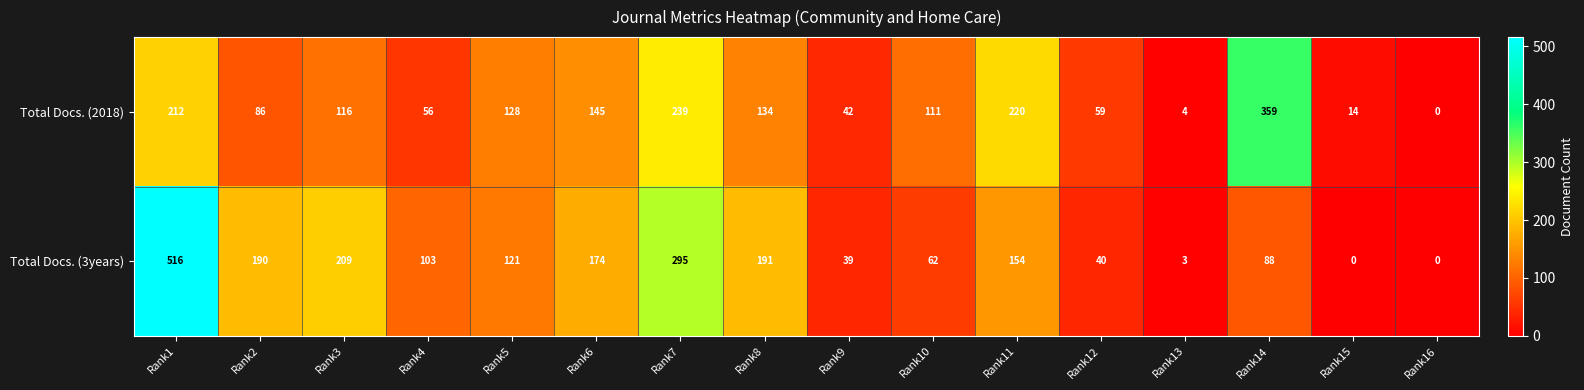

At how many categories does at least one series exceed 163?

8